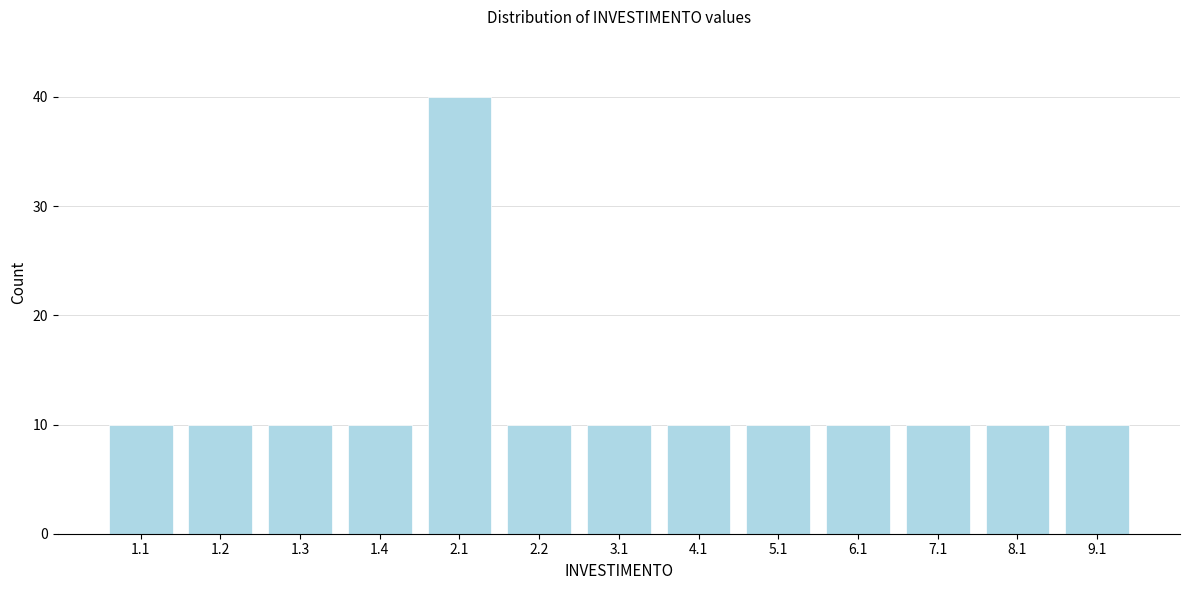

Reading left to right, what are all the values shown in this chart?

10	10	10	10	40	10	10	10	10	10	10	10	10